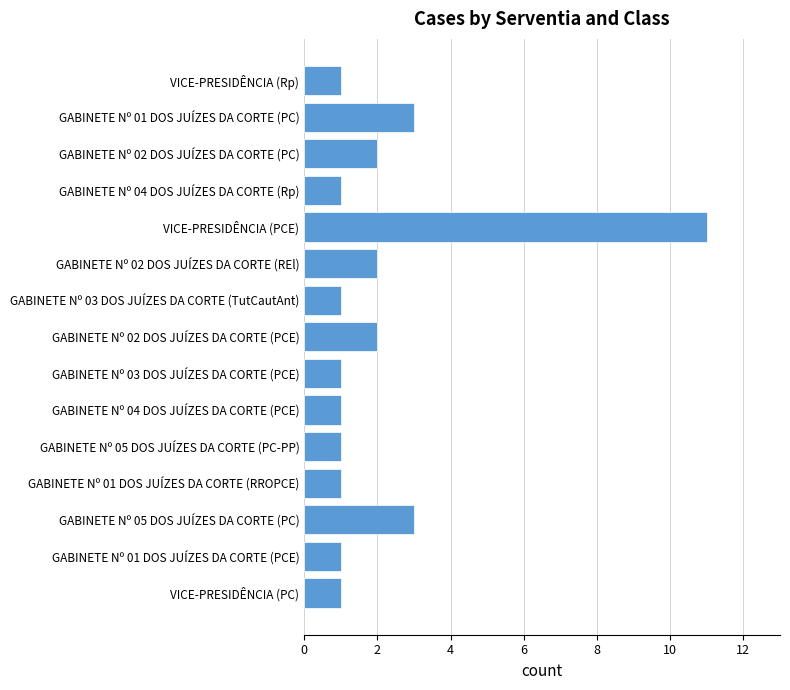

What is the average value?

2